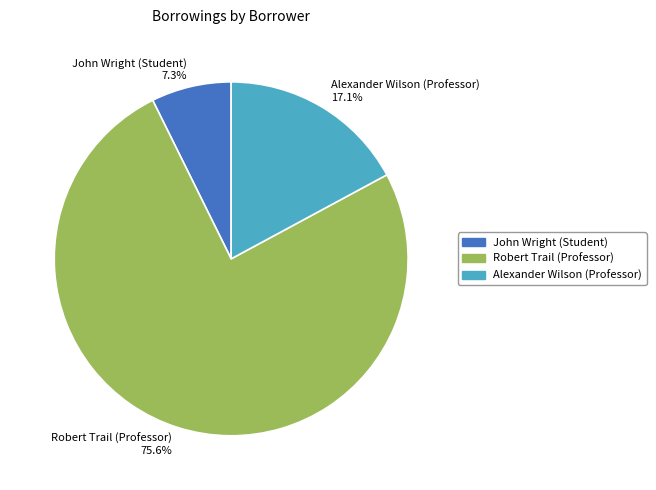

Do John Wright (Student) and Alexander Wilson (Professor) together represent more than half of the pie?

No